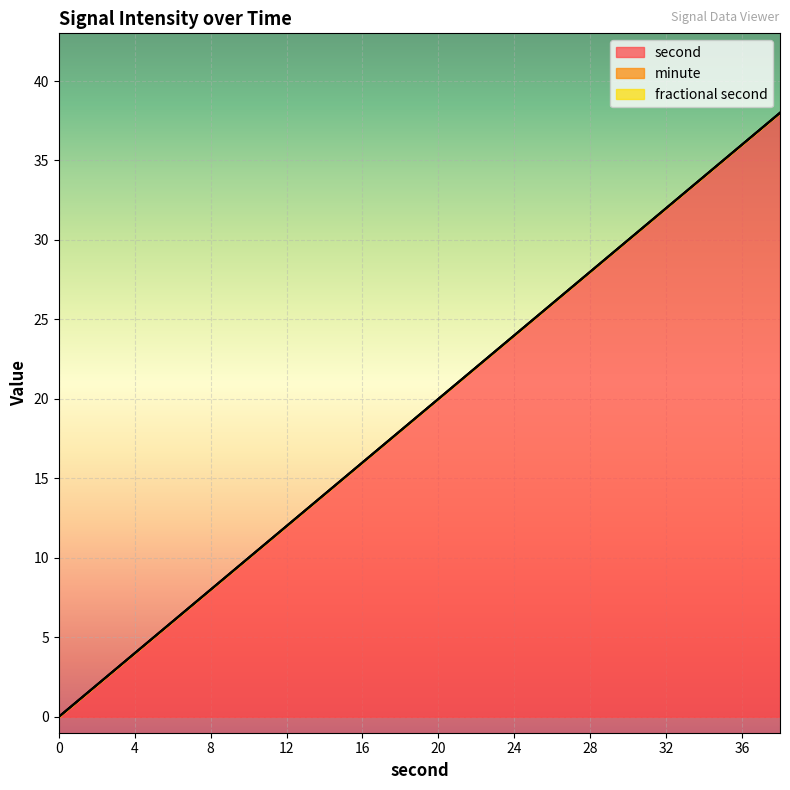

True or false: fractional second and second intersect in this chart.

False